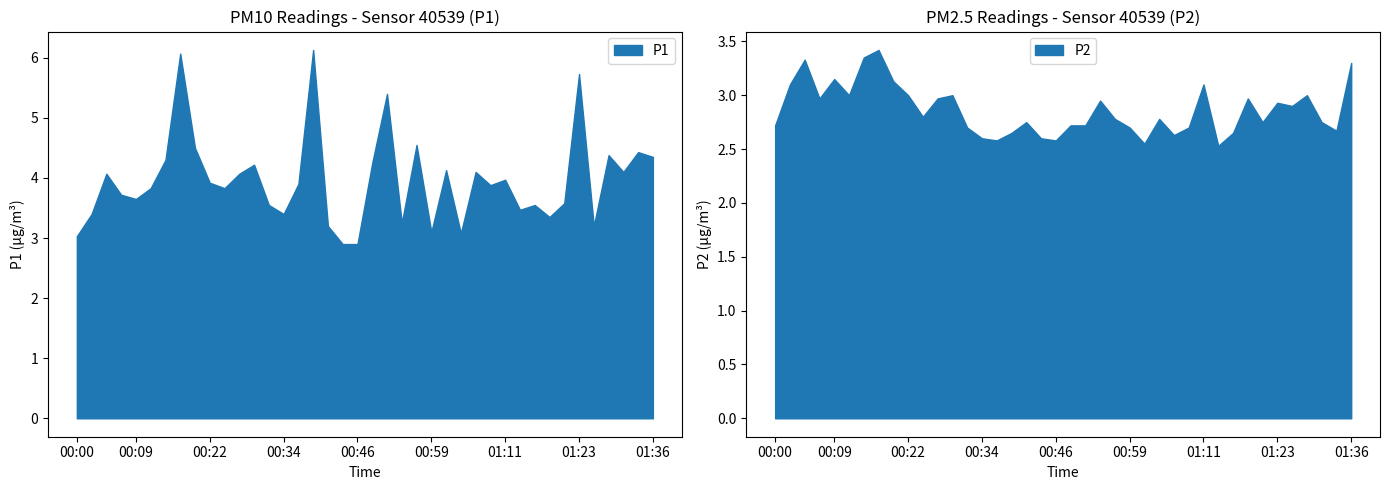

Rank the series by their average value, from lowest to highest.

P2, P1